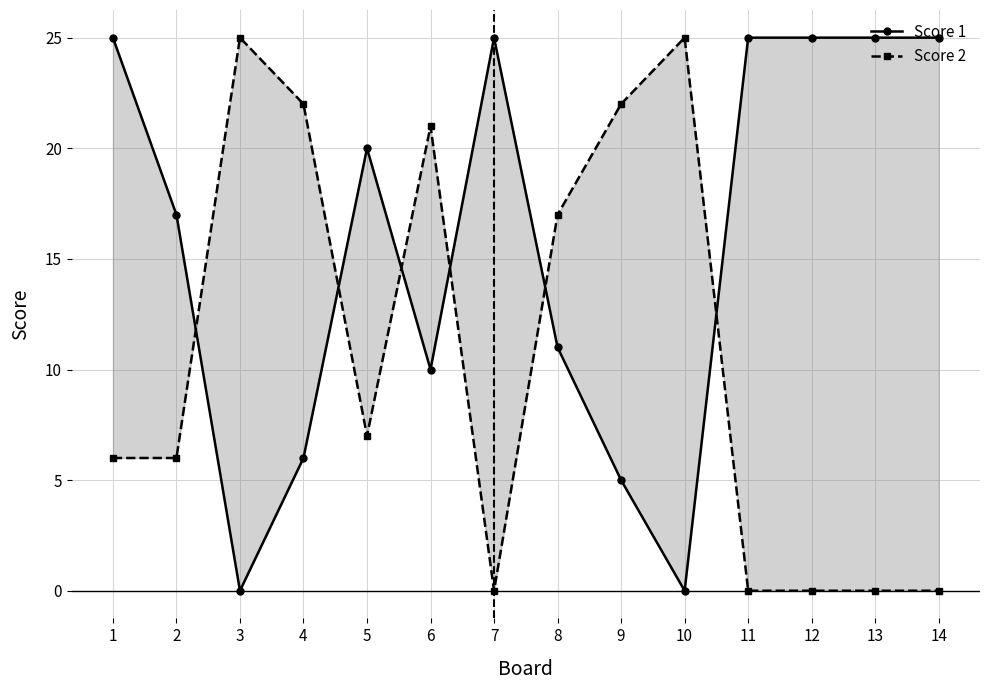

Is it true that Score 1 equals 25 at 13?

True